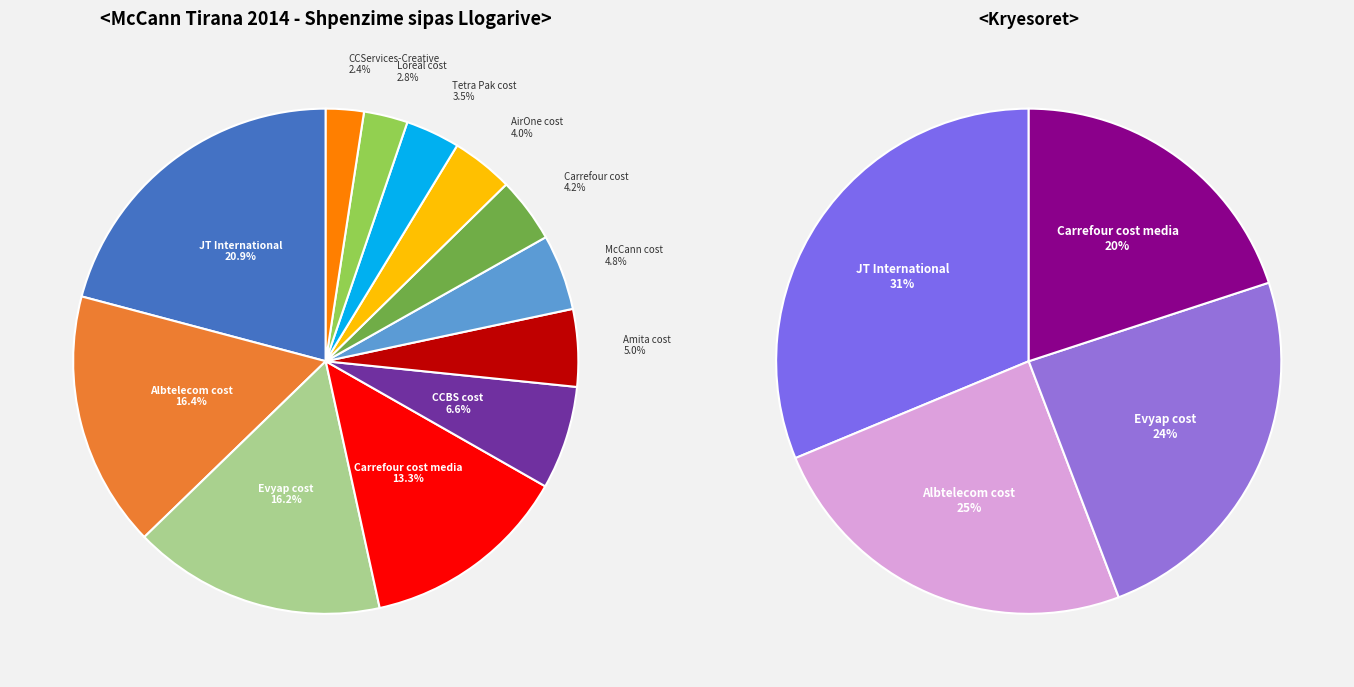

To the nearest percent, what portion does Tetra Pak cost represent?

3%